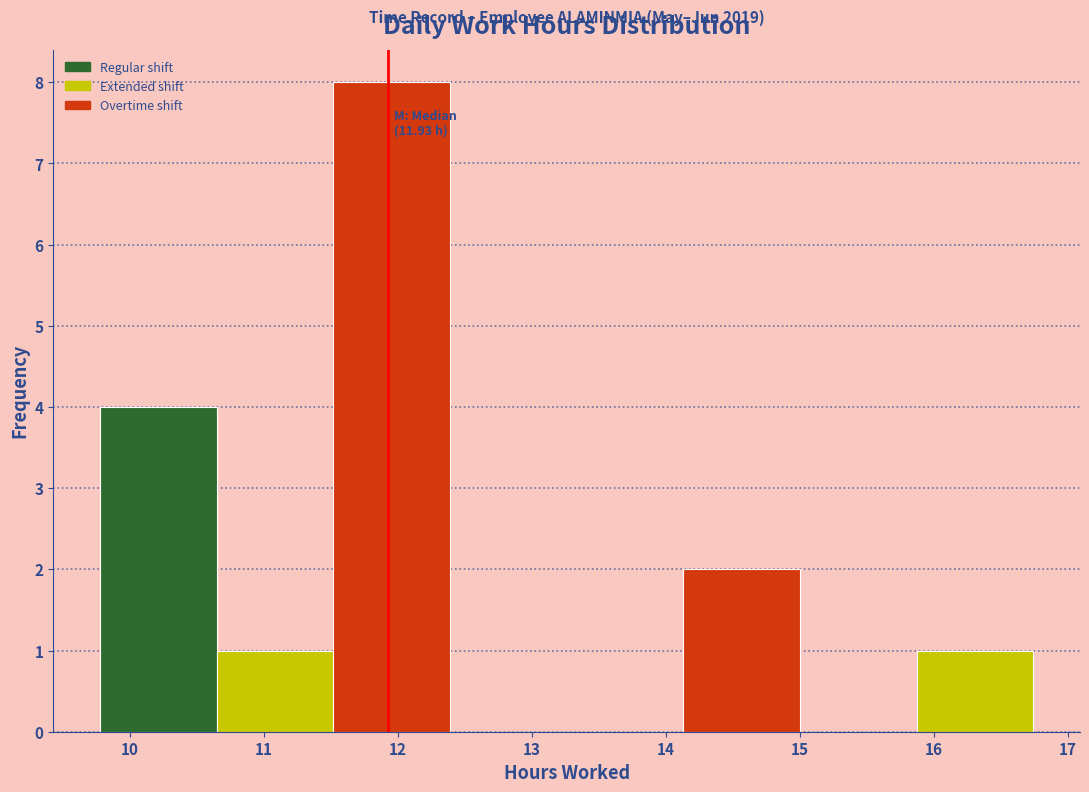

Which range on the x-axis has the tallest bar?

11.52 to 12.39